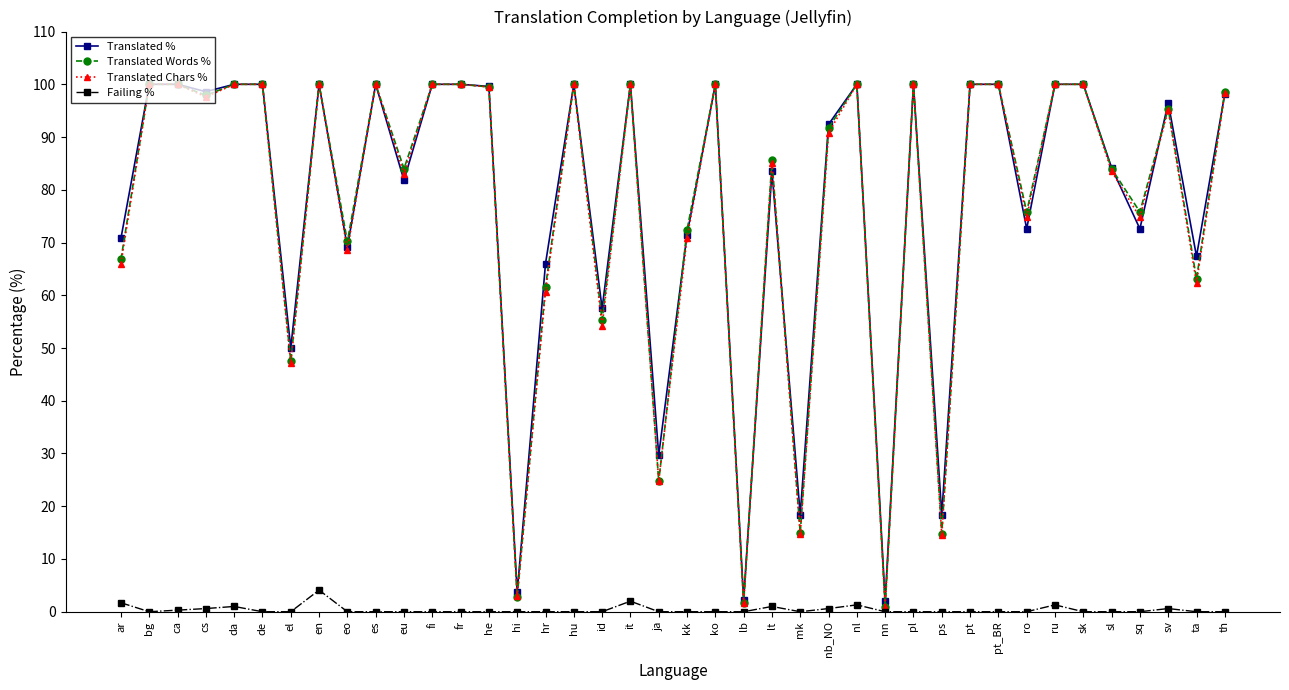

What is the value of the Translated % point at the 8th from the left?

100.0